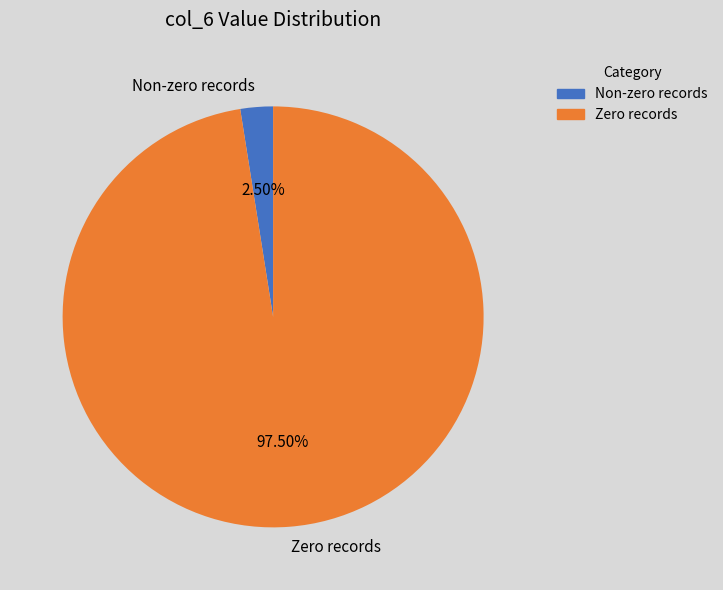

How many segments does this pie chart have?

2